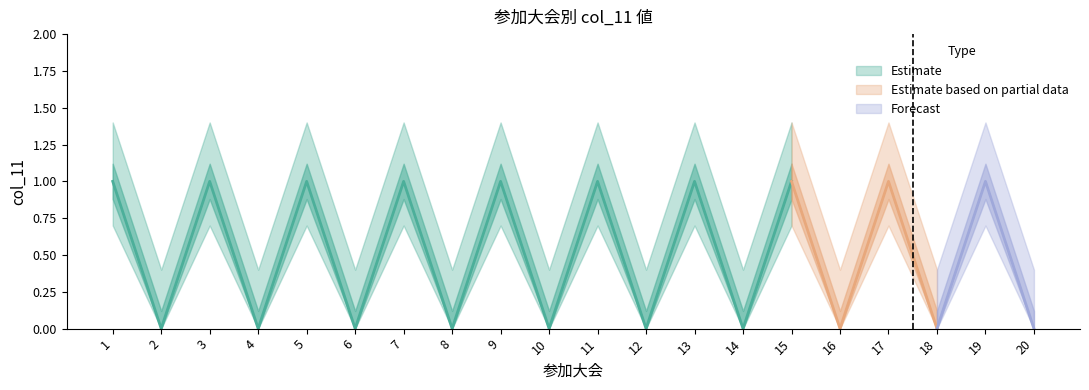

Count the values in the range 0 to 1.

20